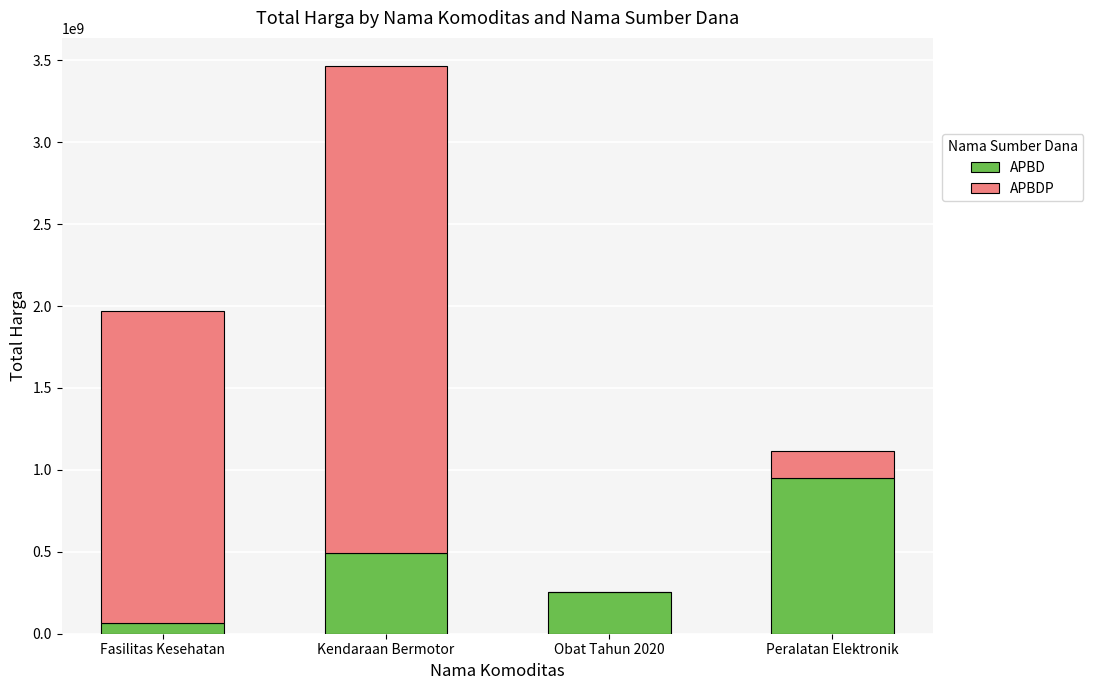

Reading right to left, list the values for the APBD series.

Peralatan Elektronik=948767000	Obat Tahun 2020=251848570	Kendaraan Bermotor=493000000	Fasilitas Kesehatan=67018075